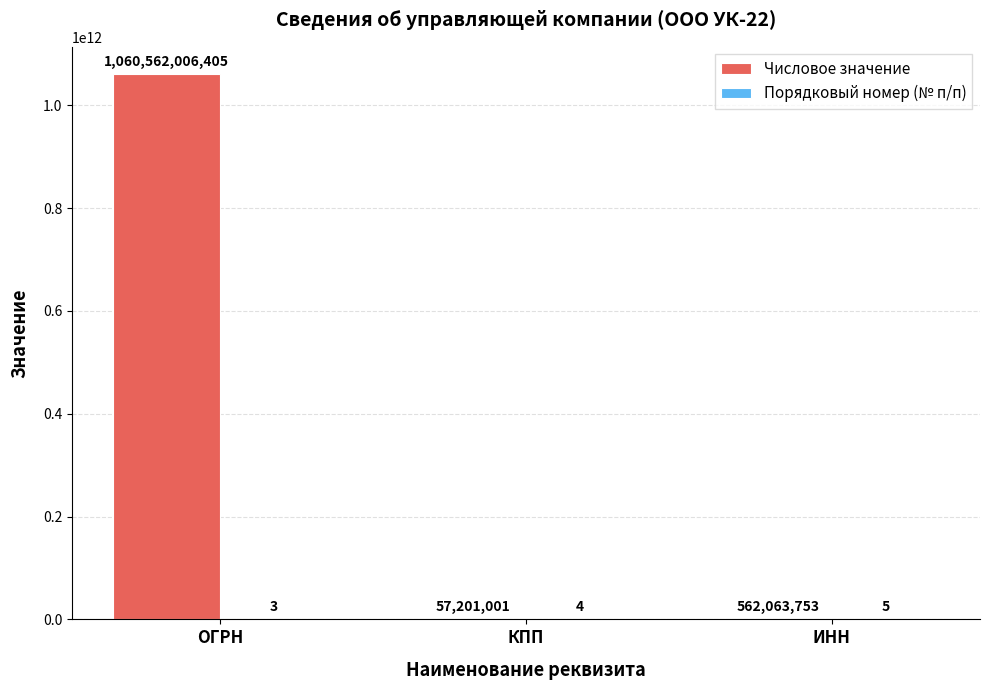

At which label does Числовое значение first exceed 562063753?

ОГРН